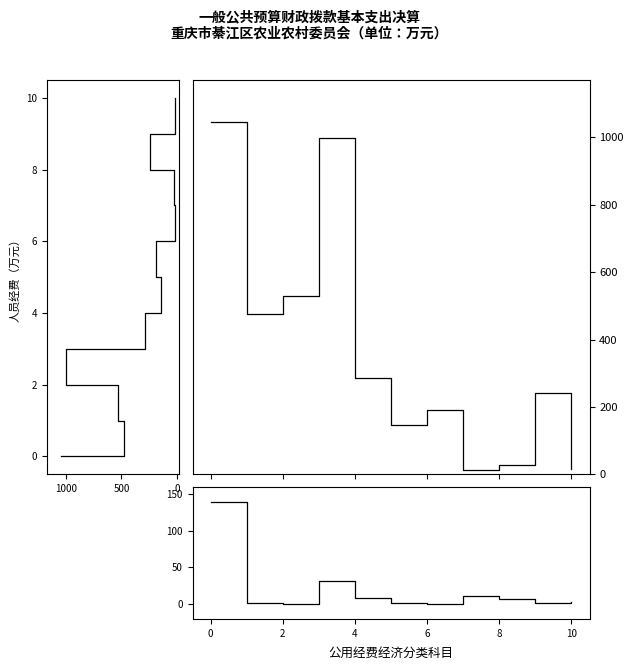

Which series changed the most between 0 and 5?

人员经费（万元）